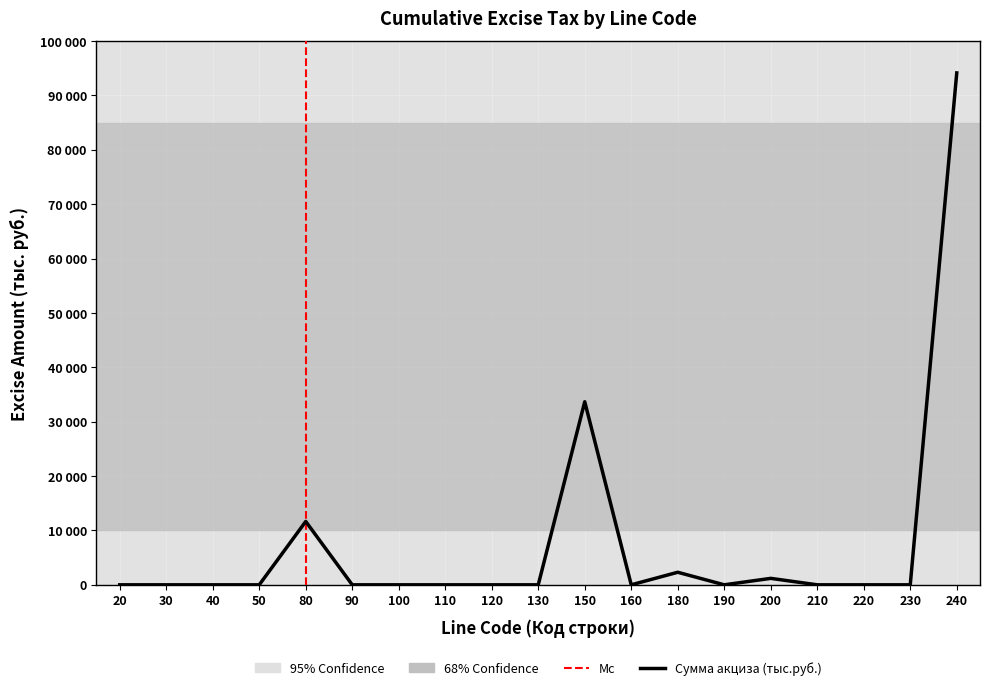

Where is the first local minimum?

160